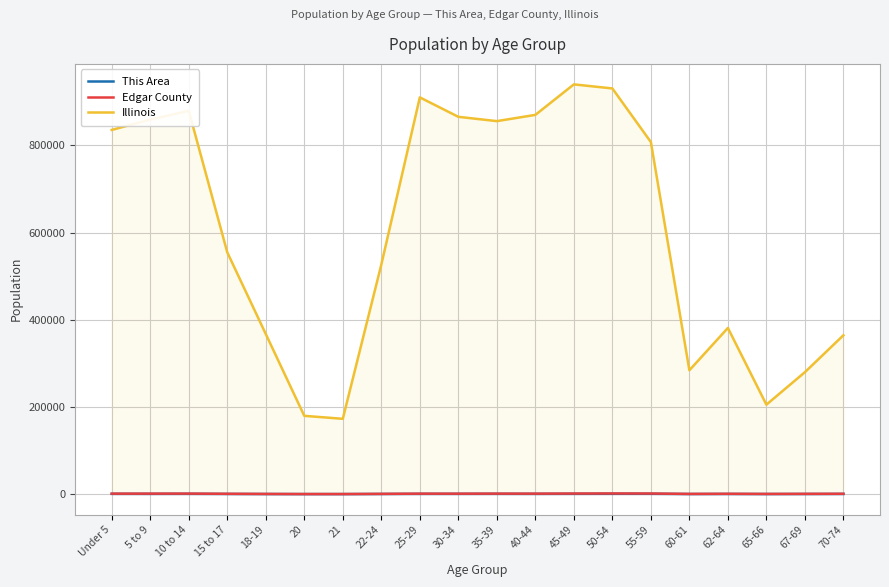

How many interior local valleys does the This Area series have?

5